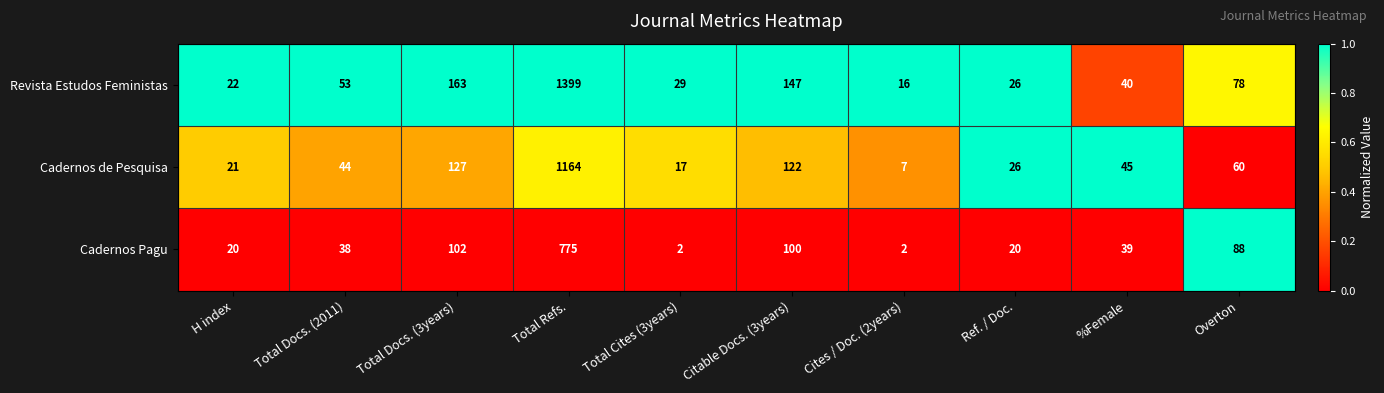

Count the number of categories in the chart.

10